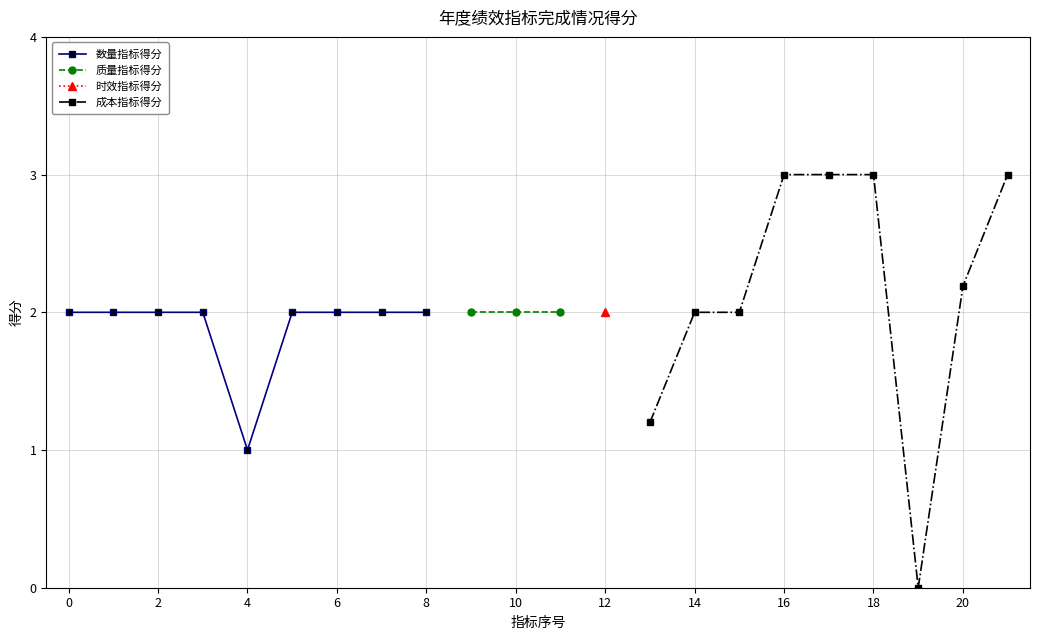

True or false: 数量指标得分 has a value of 3 at 2.

False